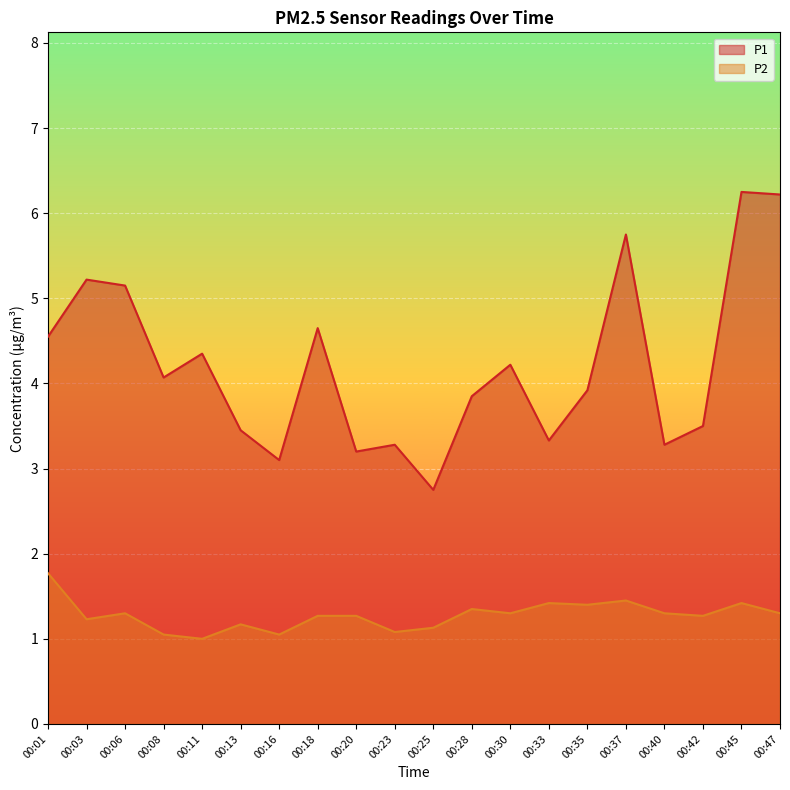

The P1 series shows 1.7 at 00:40. True or false?

False